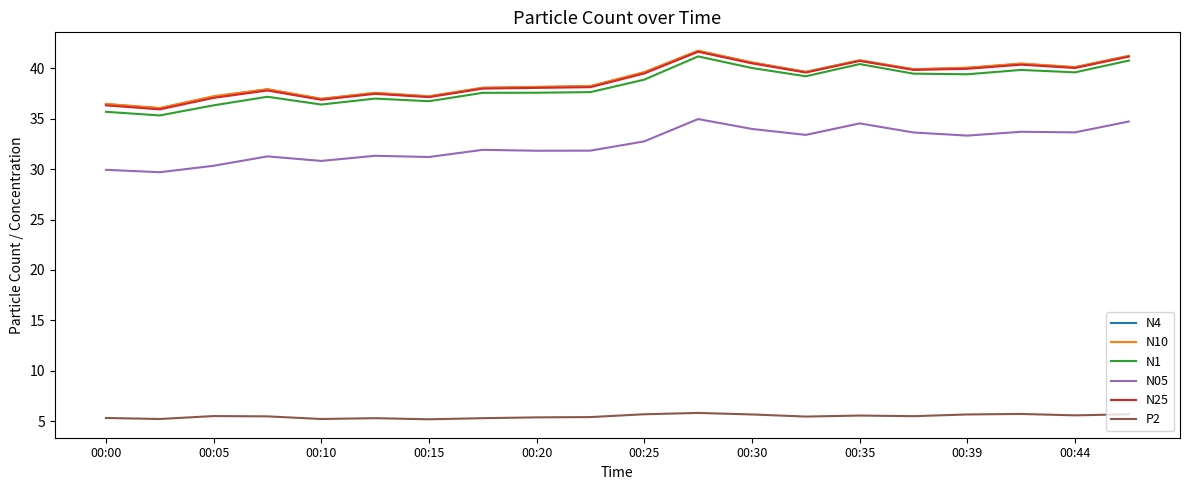

What is the minimum value shown in the chart?

5.2